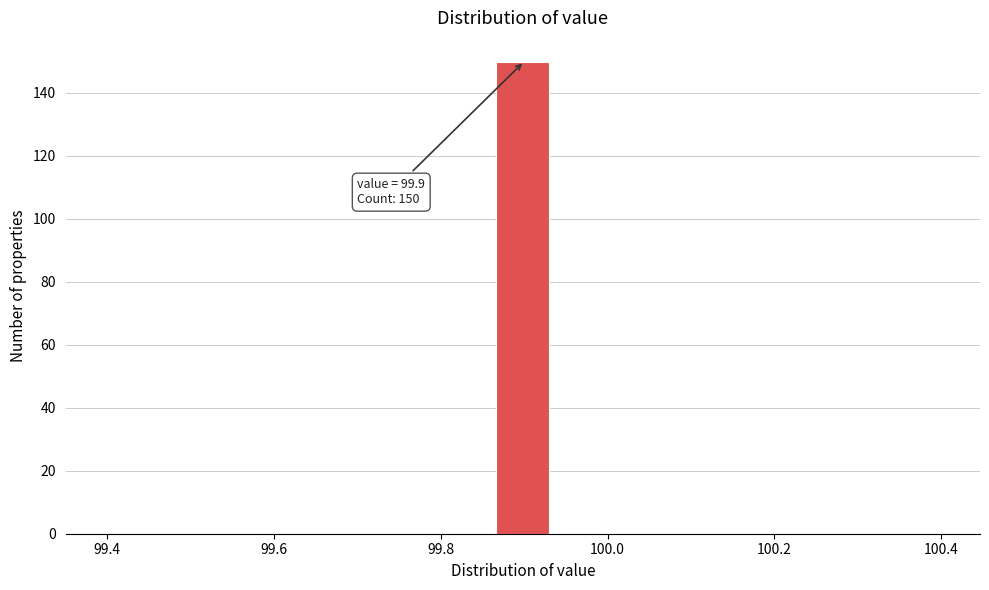

Around what value on the x-axis is the tallest bar? Give the approximate position of its centre, as read against the axis.

99.90